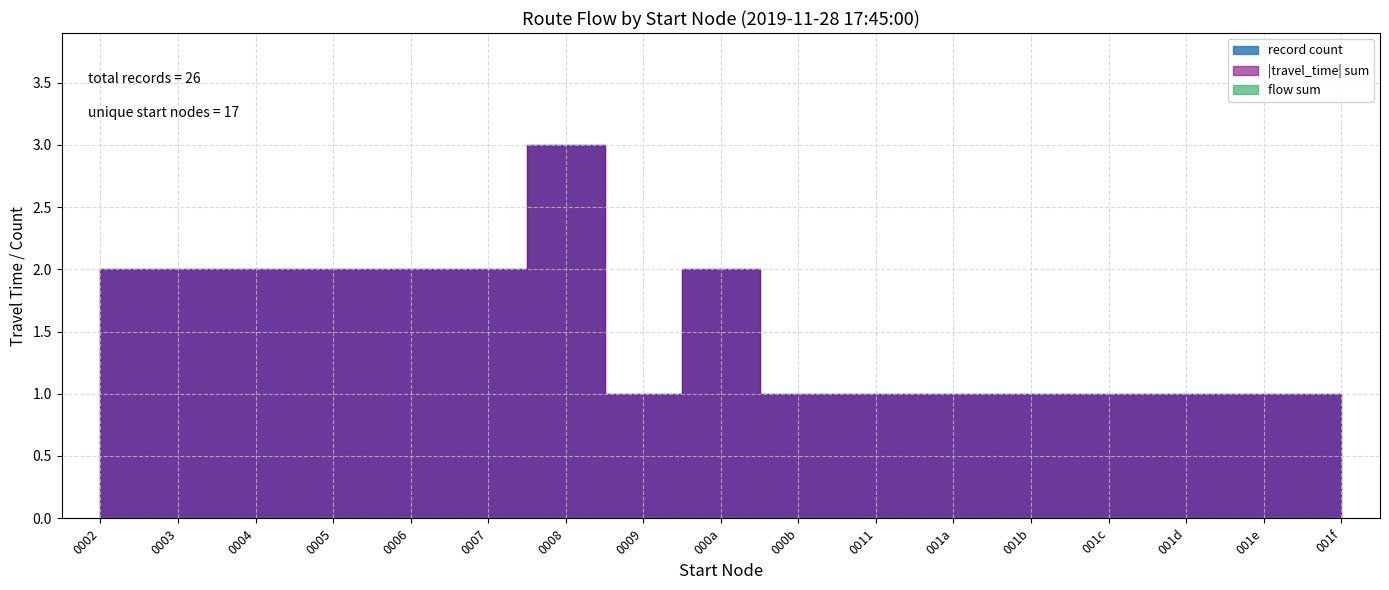

True or false: flow has more than 2 interior local peaks.

False